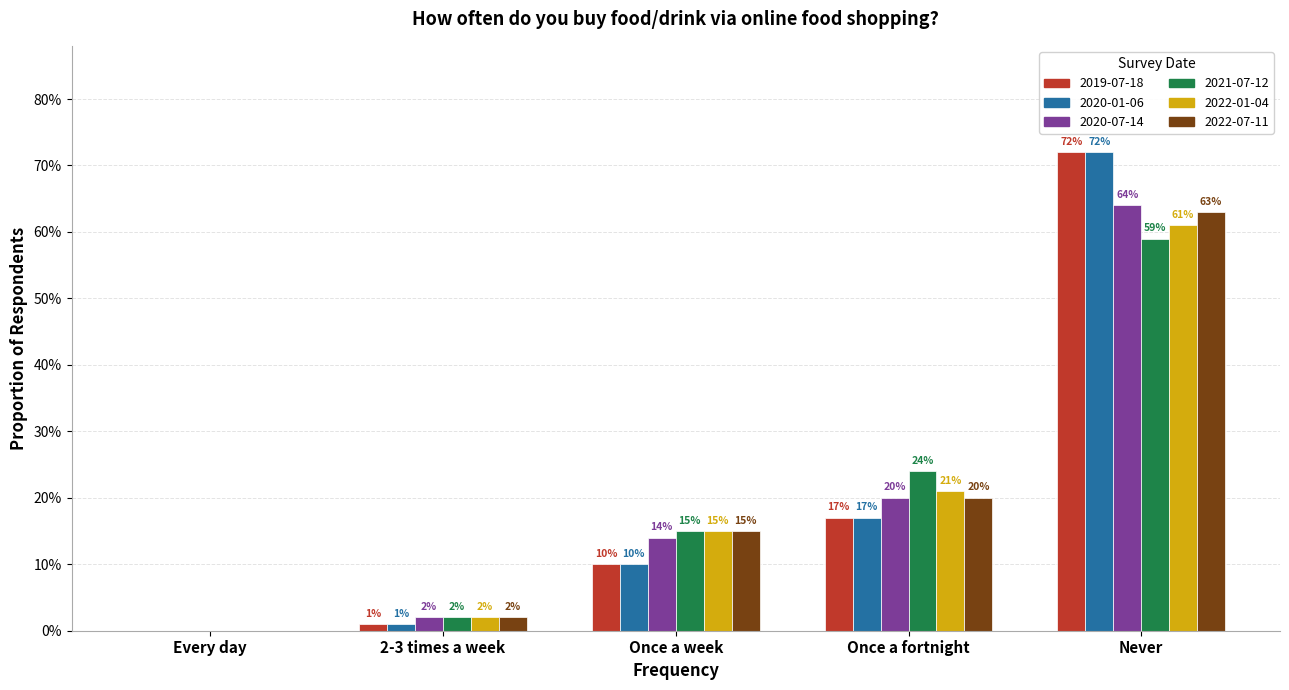

What is the label of the 5th bar from the left?

Never